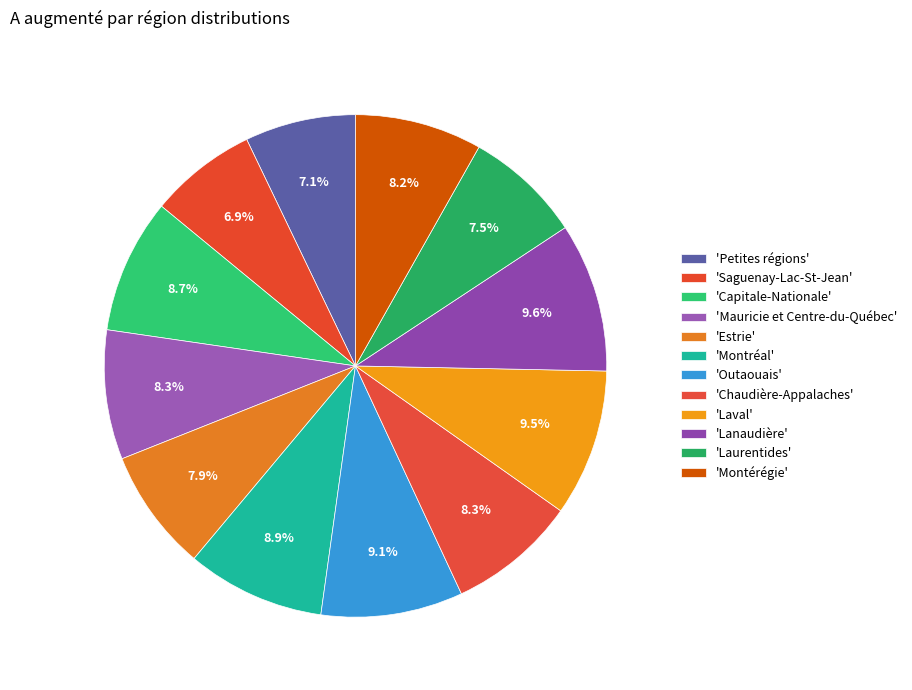

How many segments does this pie chart have?

12